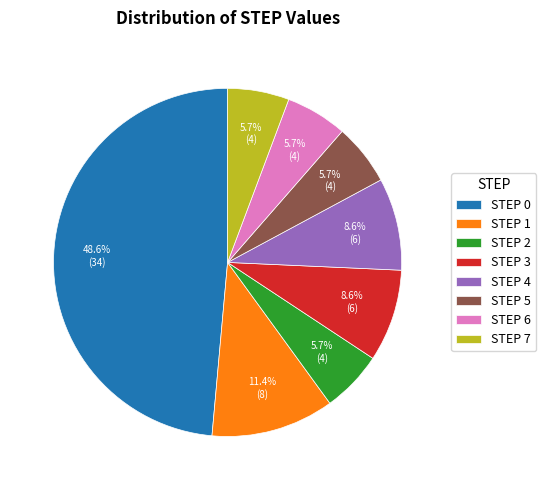

To the nearest percent, what percentage of the pie is STEP 0?

49%